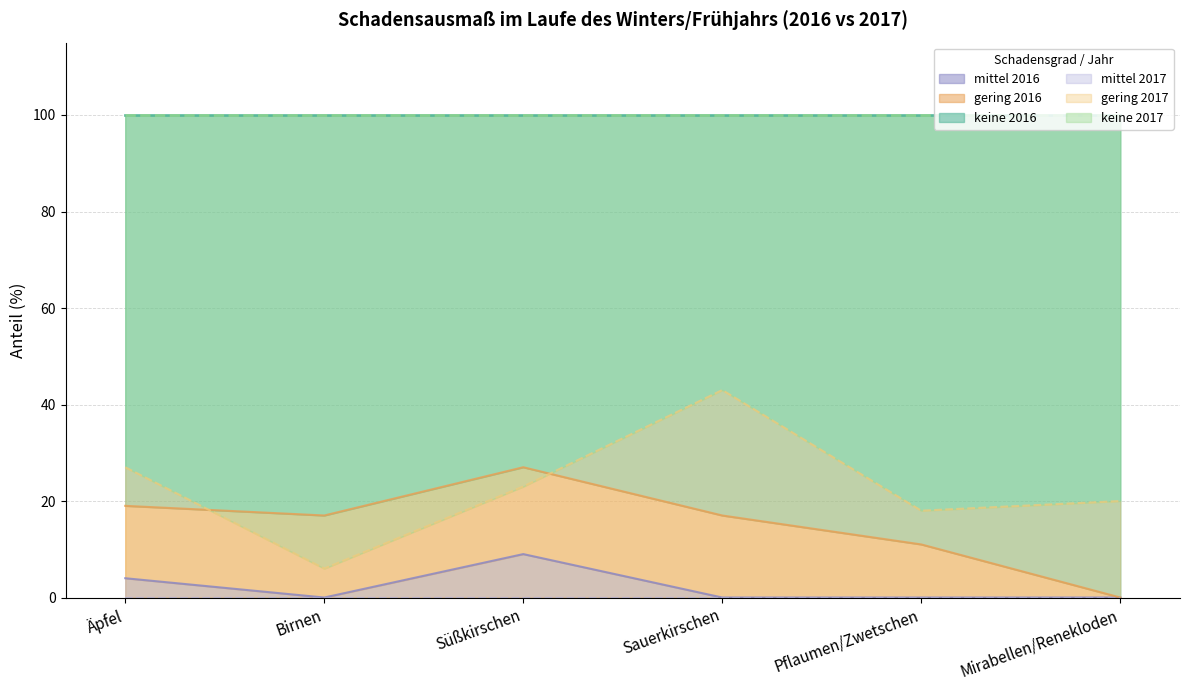

Which series changed the most between Äpfel and Pflaumen/Zwetschen?

keine 2017